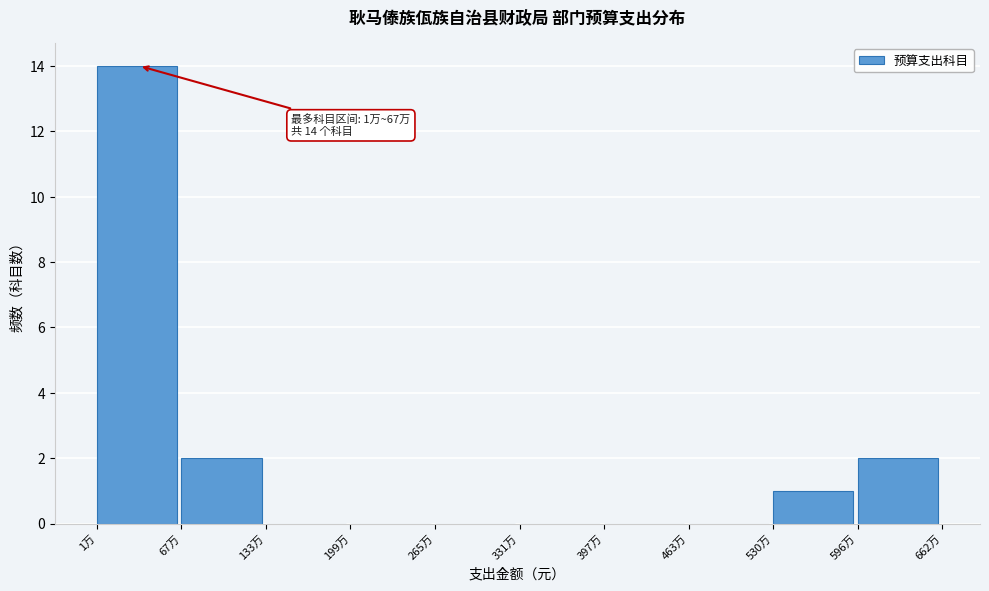

Reading right to left, what are all the values shown in this chart?

596万=2	530万=1	463万=0	397万=0	331万=0	265万=0	199万=0	133万=0	67万=2	1万=14